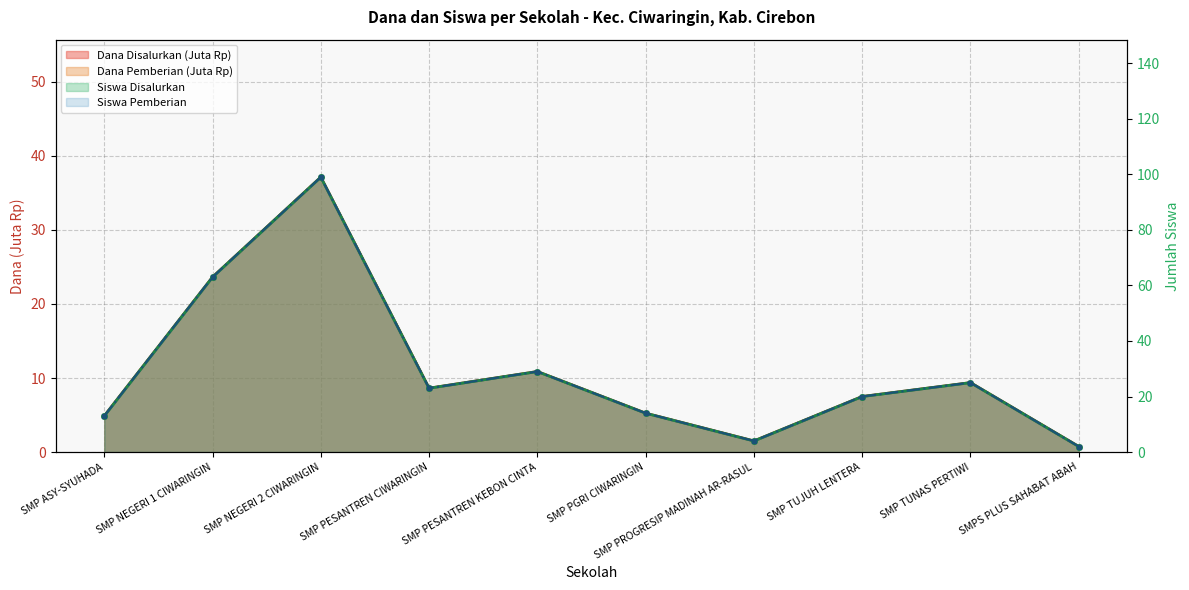

At which category does the chart reach its minimum across all series?

SMPS PLUS SAHABAT ABAH